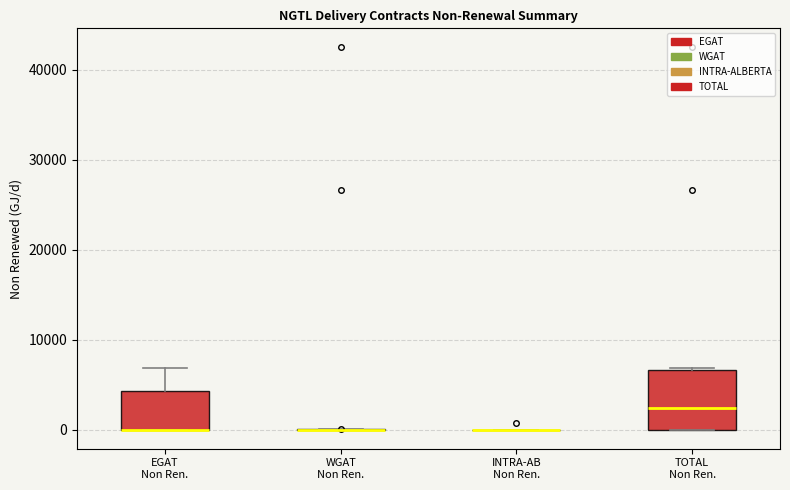

Reading left to right, read every box against the y-axis: the position of its median line, the range the box covers, and the ends of its whiskers. The values are not printed on the chart, so give them approximately, as read against the axis.

EGAT Non Ren.: median 0 (drawn on the box's lower edge), box 0 to 4000, whiskers 0 to 7000
WGAT Non Ren.: box collapsed to a line at 0, whiskers 0 to 0
INTRA-AB Non Ren.: box collapsed to a line at 0, whiskers 0 to 0
TOTAL Non Ren.: median 2000, box 0 to 7000, whiskers 0 to 7000